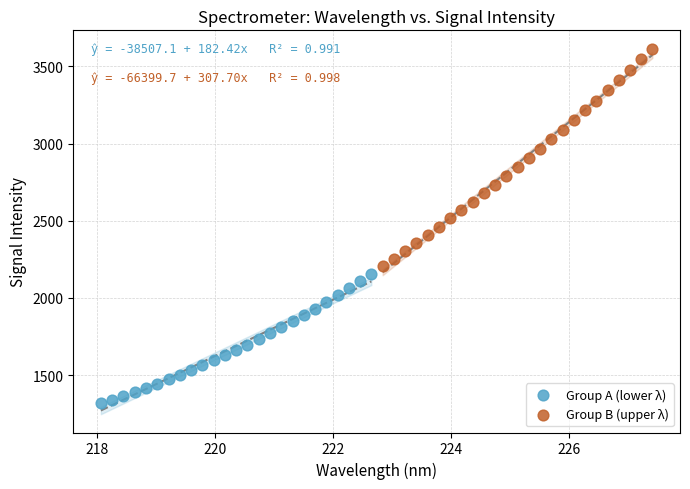

Which series has the widest spread of Y values?

Group B (upper λ)